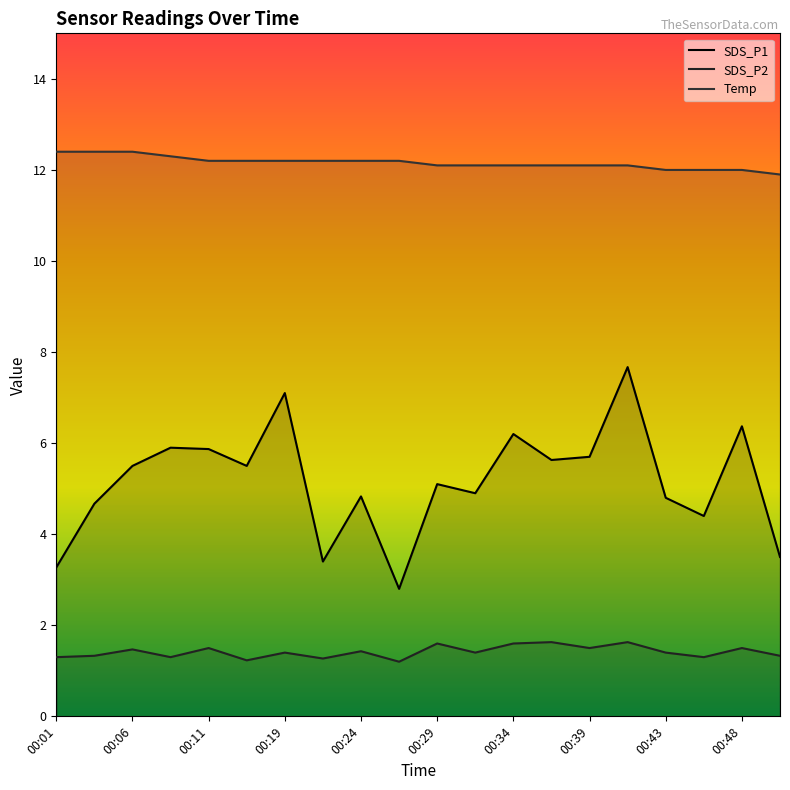

Rank the series by their average value, from highest to lowest.

Temp, SDS_P1, SDS_P2